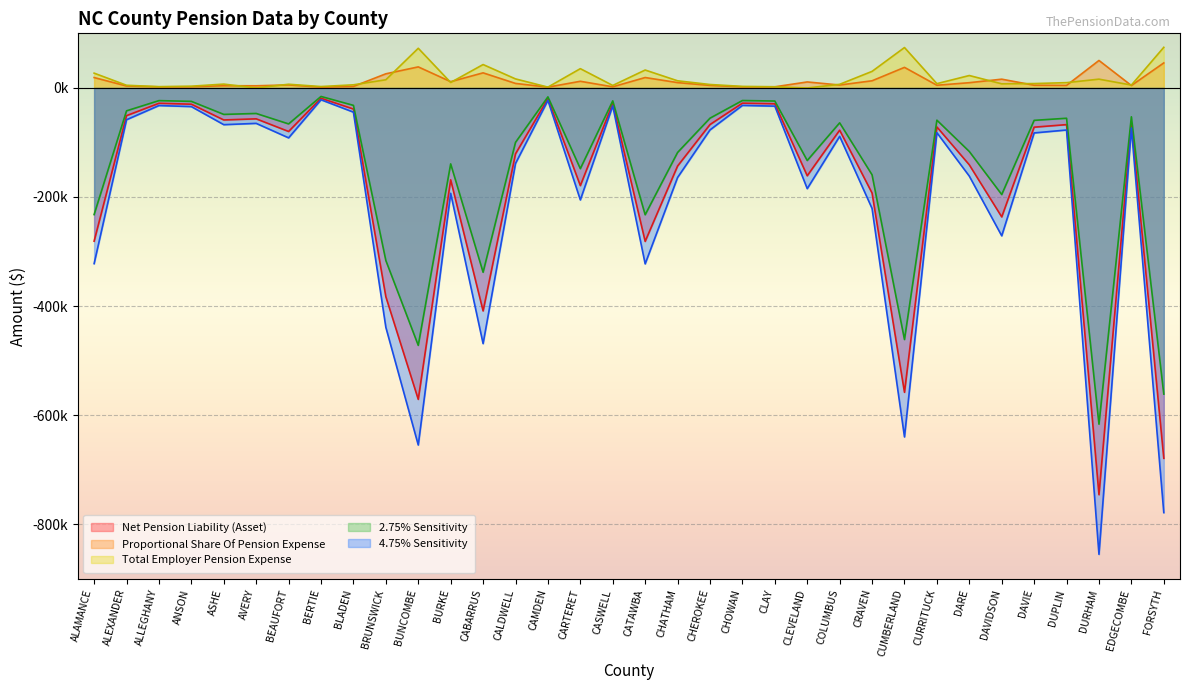

True or false: 4.75% Sensitivity and Net Pension Liability (Asset) intersect in this chart.

False